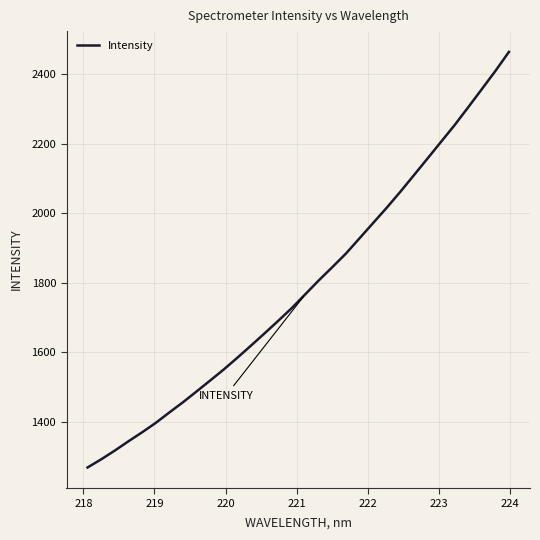

What is the difference between the maximum and minimum values?

1195.1